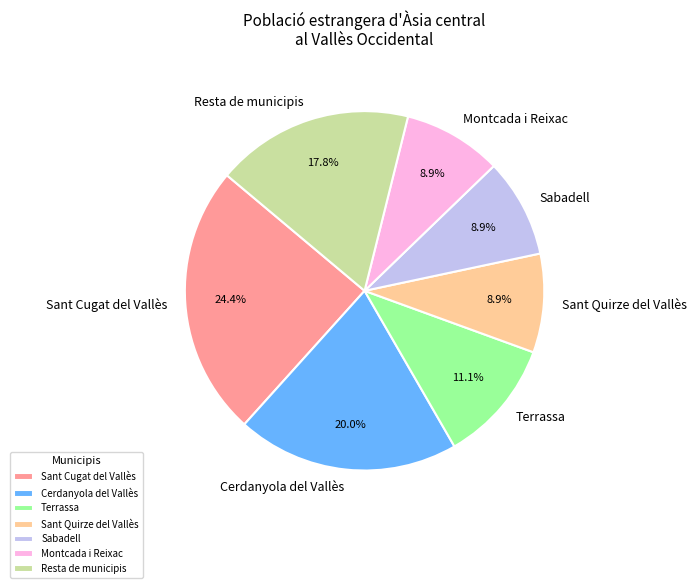

What is the largest slice in the pie chart?

Sant Cugat del Vallès